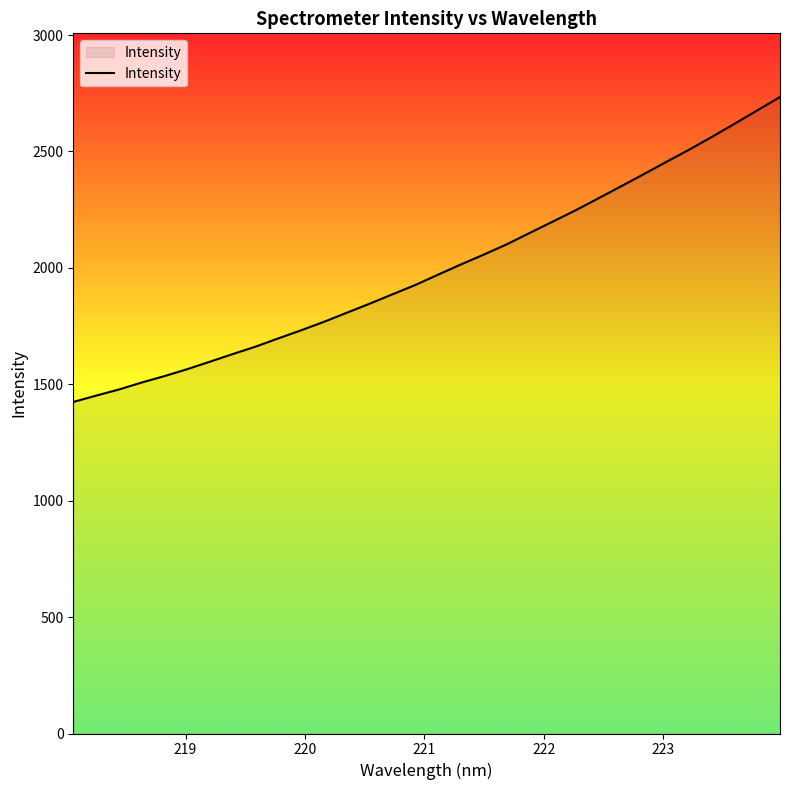

What is the difference between the maximum and minimum values?

1310.0